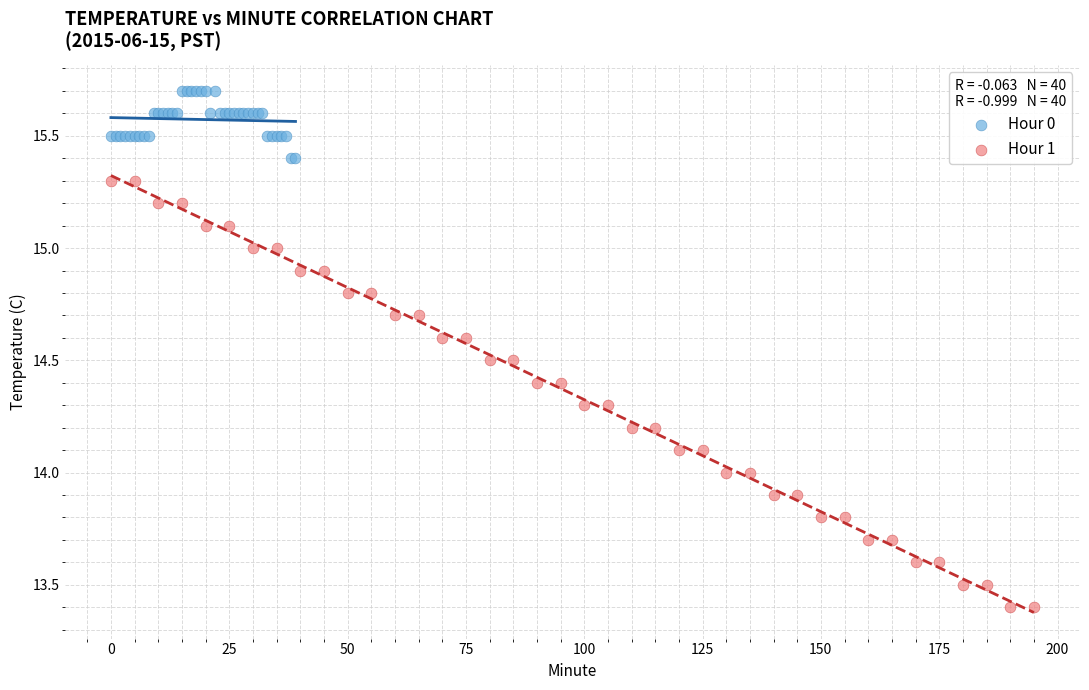

What are all the series names shown in the legend?

Hour 0, Hour 1